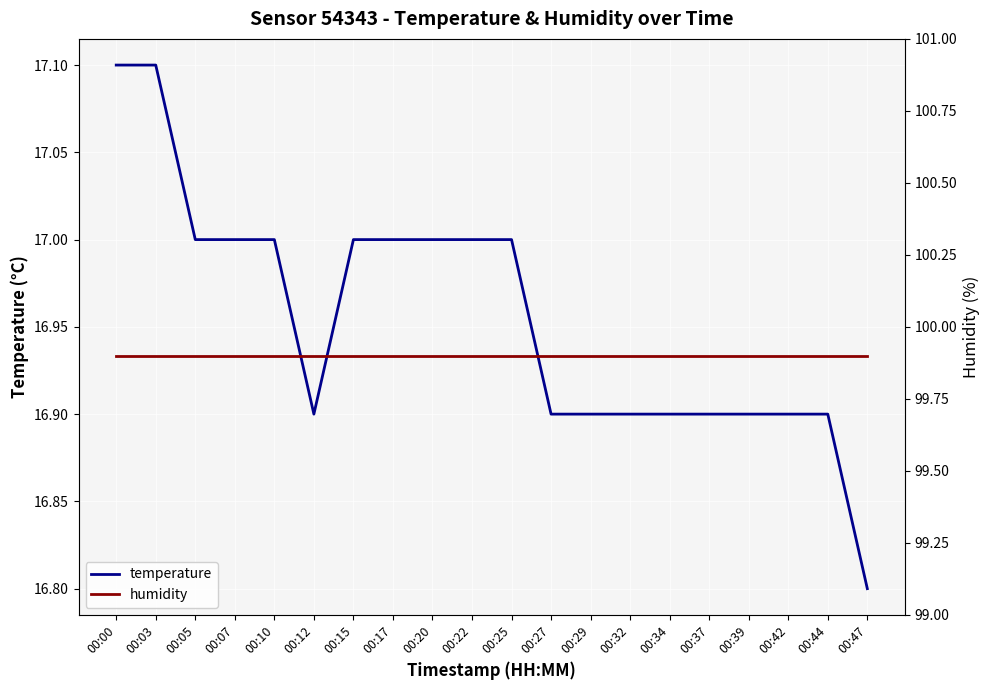

True or false: humidity has a value of 99.9 at 00:12.

True